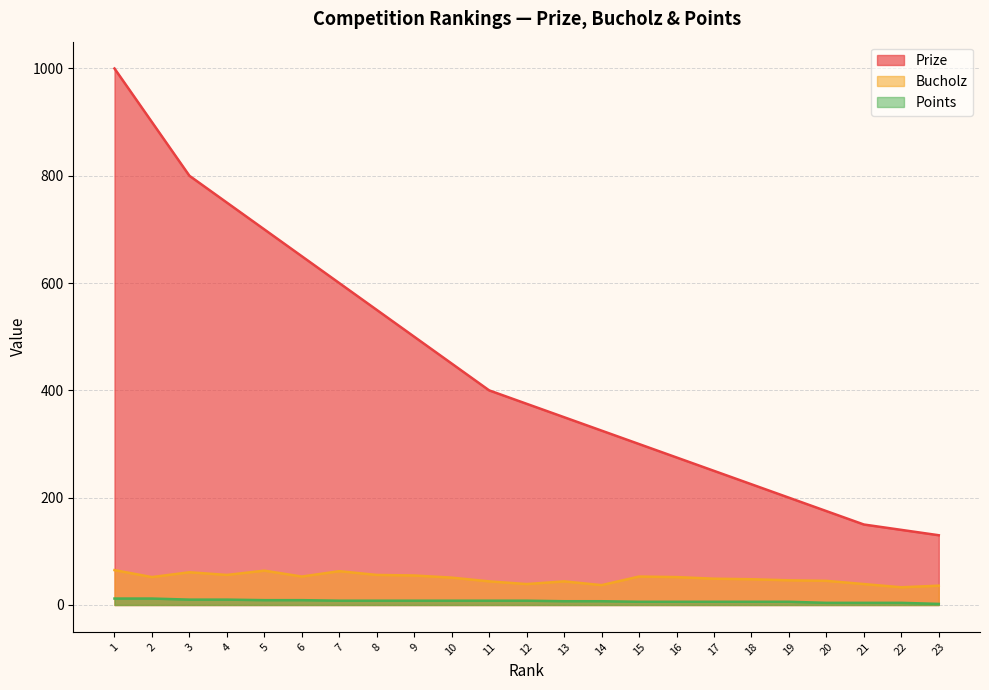

Does the chart have visible grid lines?

Yes